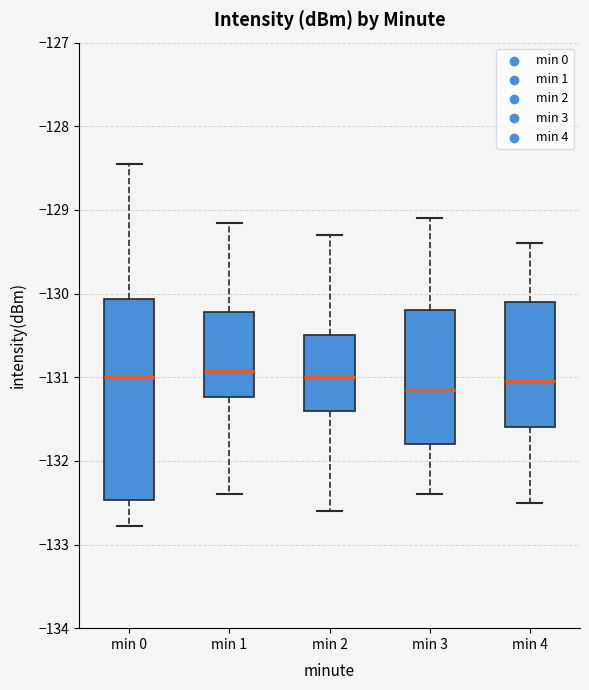

Where is the lower edge of the box for min 4 on the y-axis? The values are not printed on the chart, so give them approximately, as read against the axis.

-131.6